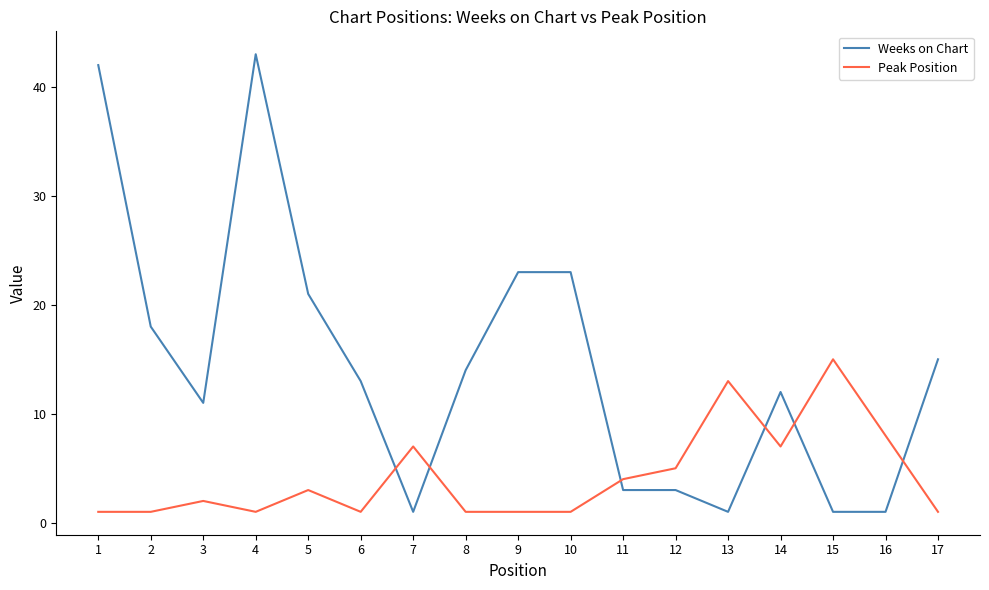

Rank the series by their maximum value, from lowest to highest.

Peak Position, Weeks on Chart